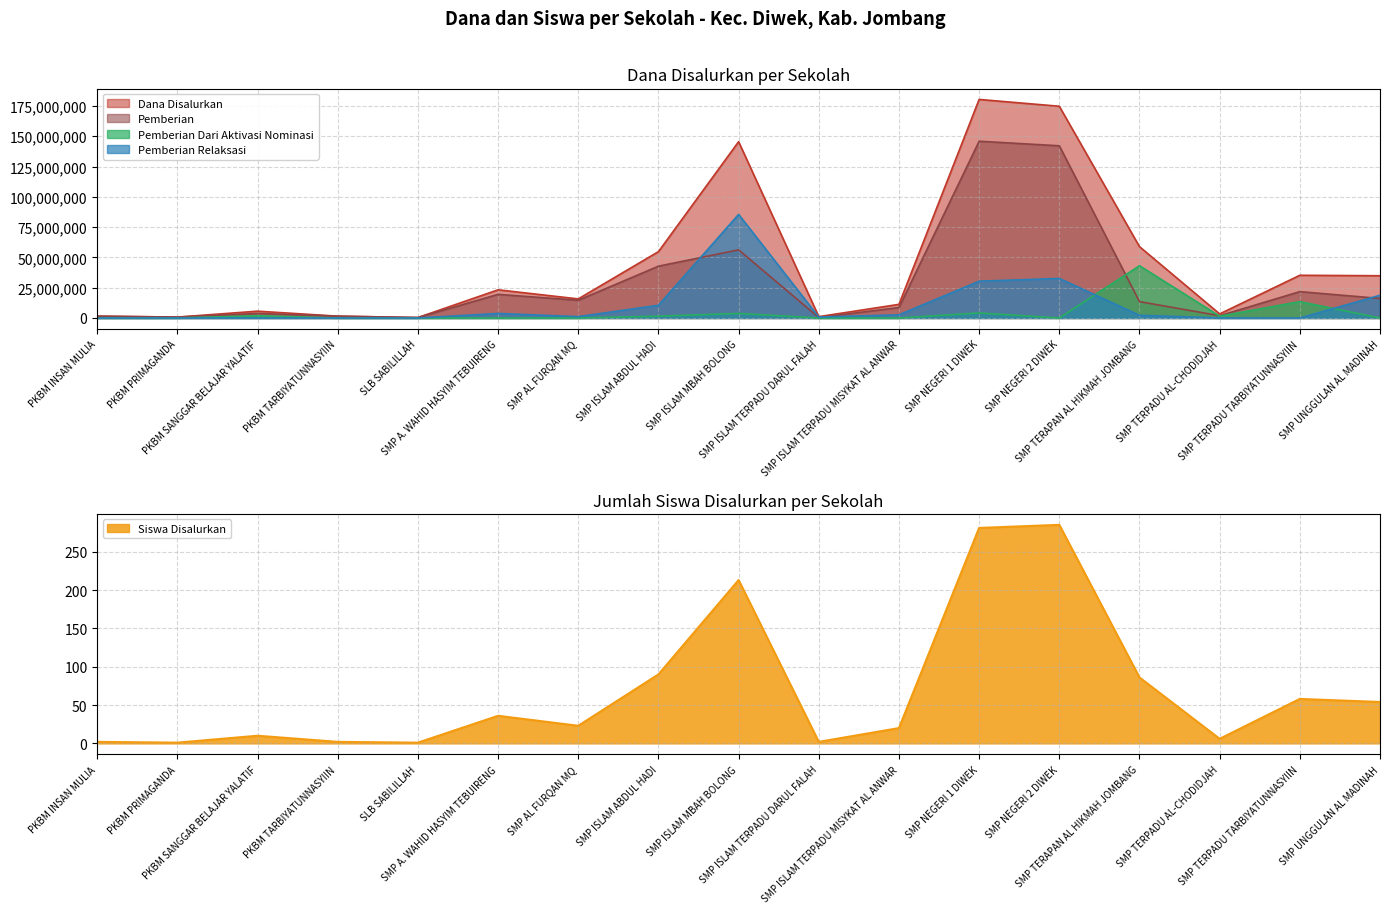

True or false: Dana Disalurkan has a value of 54750000 at SMP ISLAM ABDUL HADI.

True